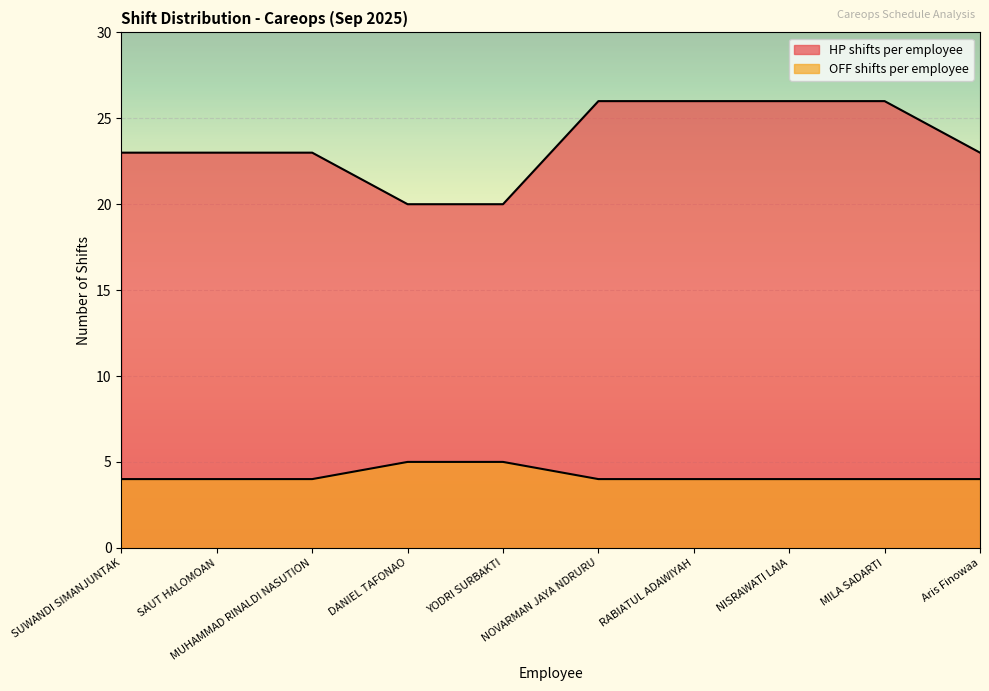

Which has a higher value, MUHAMMAD RINALDI NASUTION or NISRAWATI LAIA?

NISRAWATI LAIA